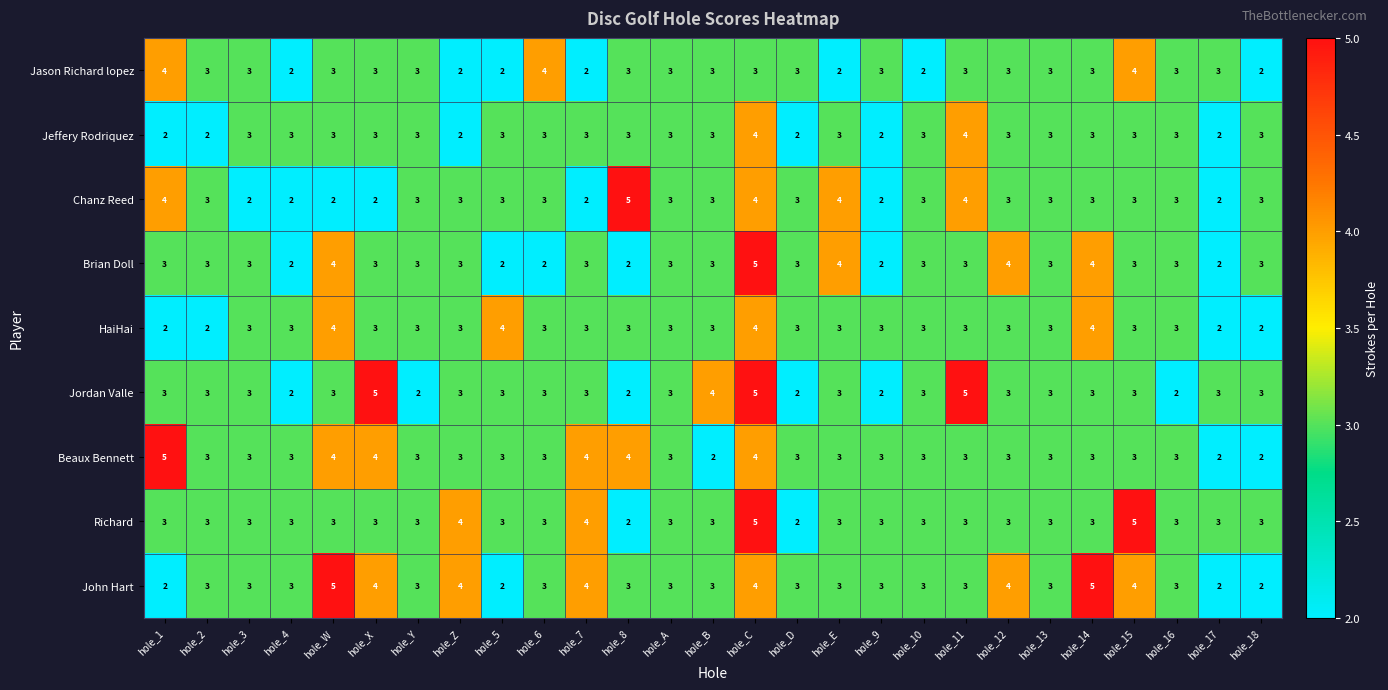

Is it true that John Hart equals 1 at hole_13?

False